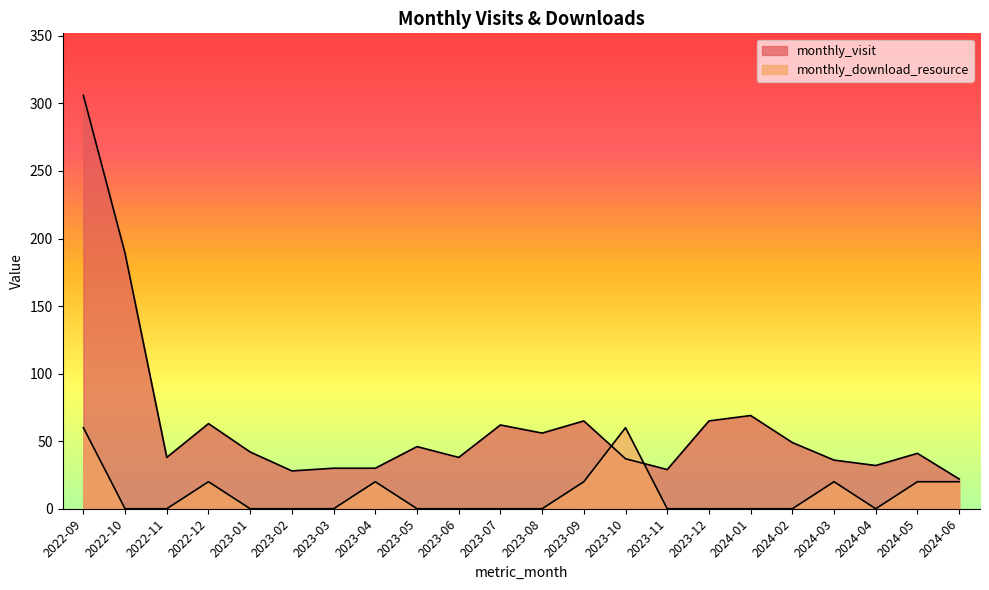

How many interior local valleys does the monthly_download_resource series have?

1